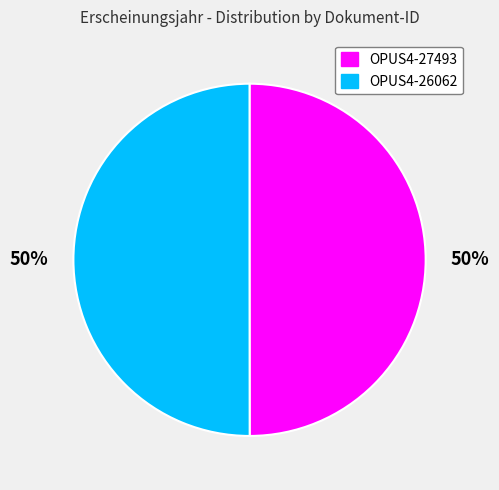

Count the number of slices in the pie.

2